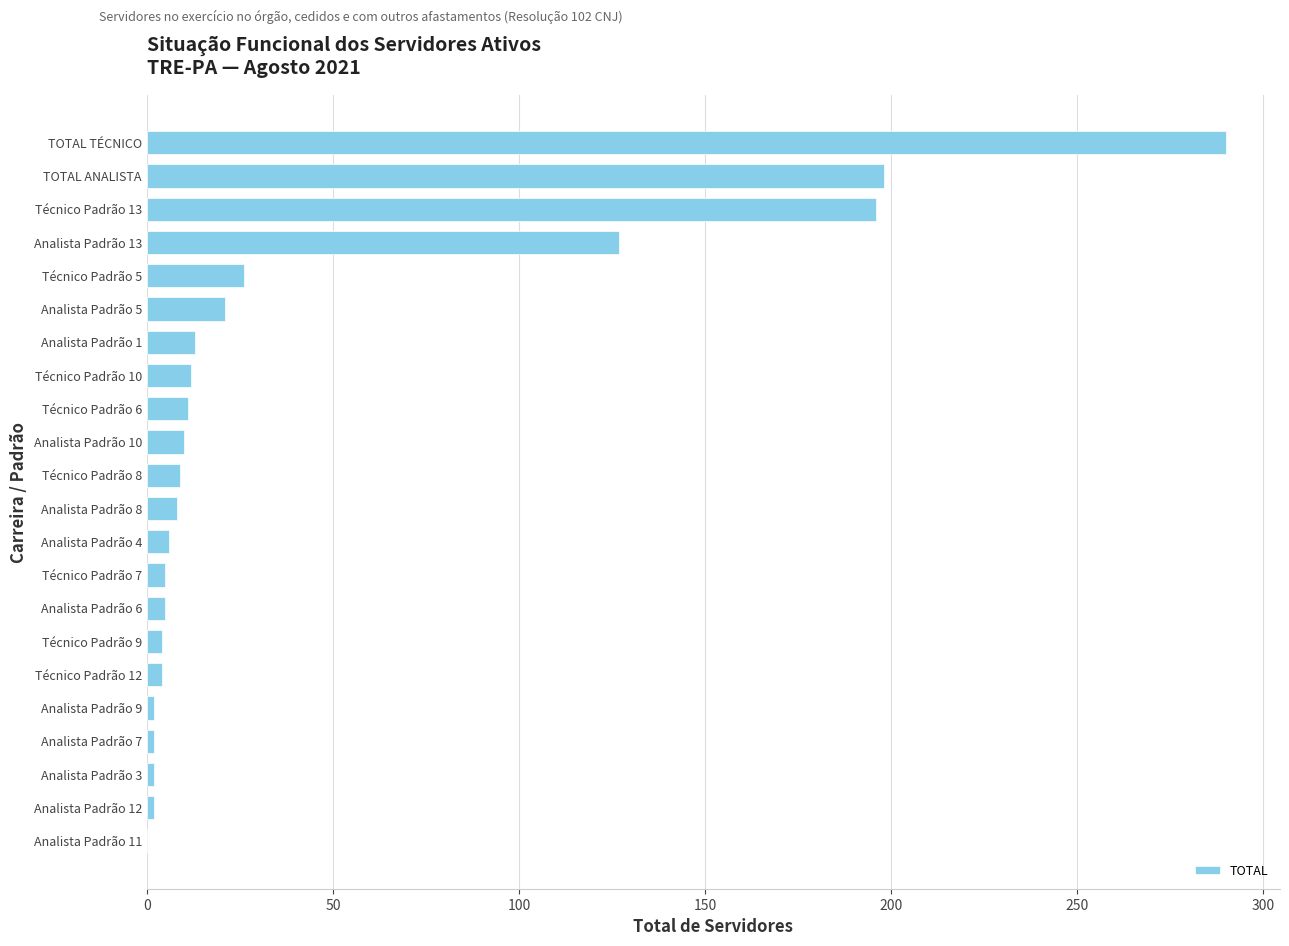

At which label is the value closest to 145?

Analista Padrão 13